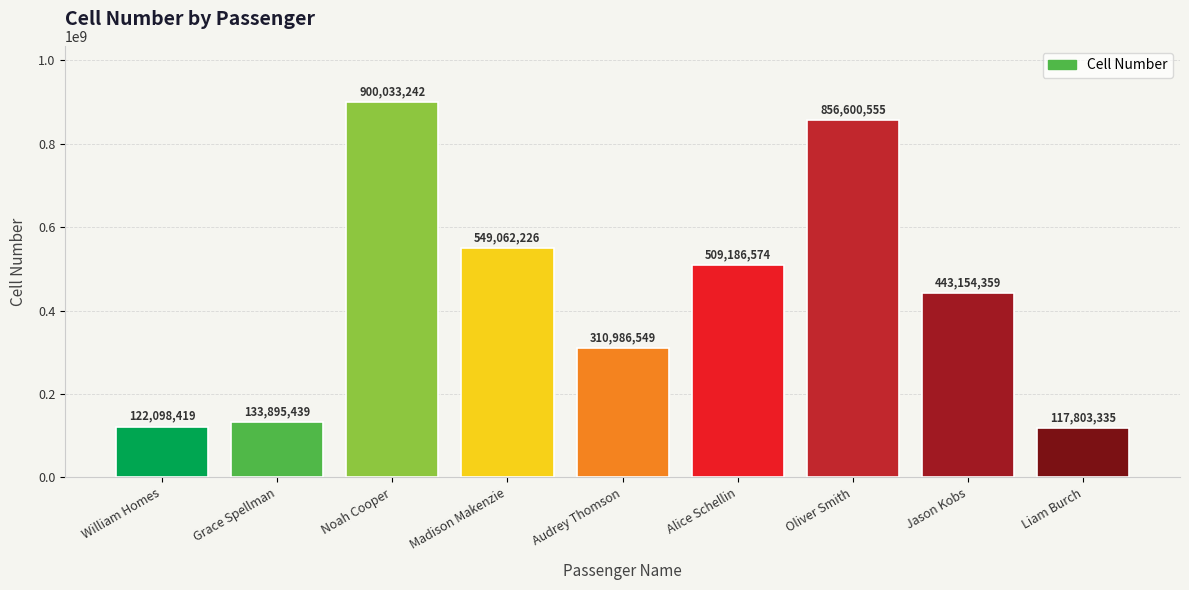

List the labels in order of value, smallest first.

Liam Burch, William Homes, Grace Spellman, Audrey Thomson, Jason Kobs, Alice Schellin, Madison Makenzie, Oliver Smith, Noah Cooper